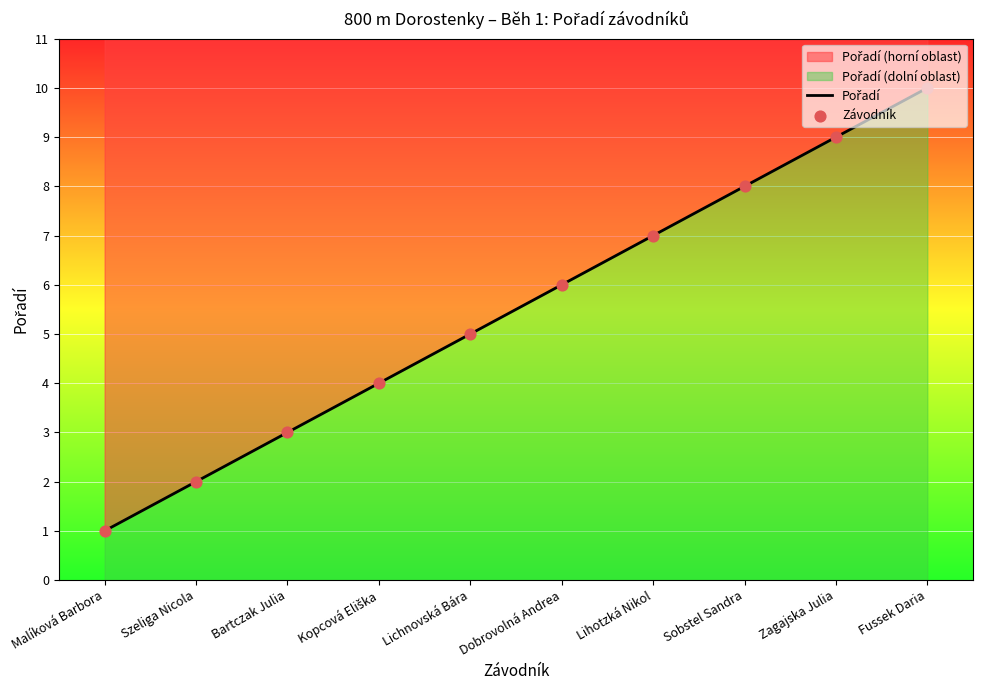

Which series has the largest total across all categories?

Pořadí